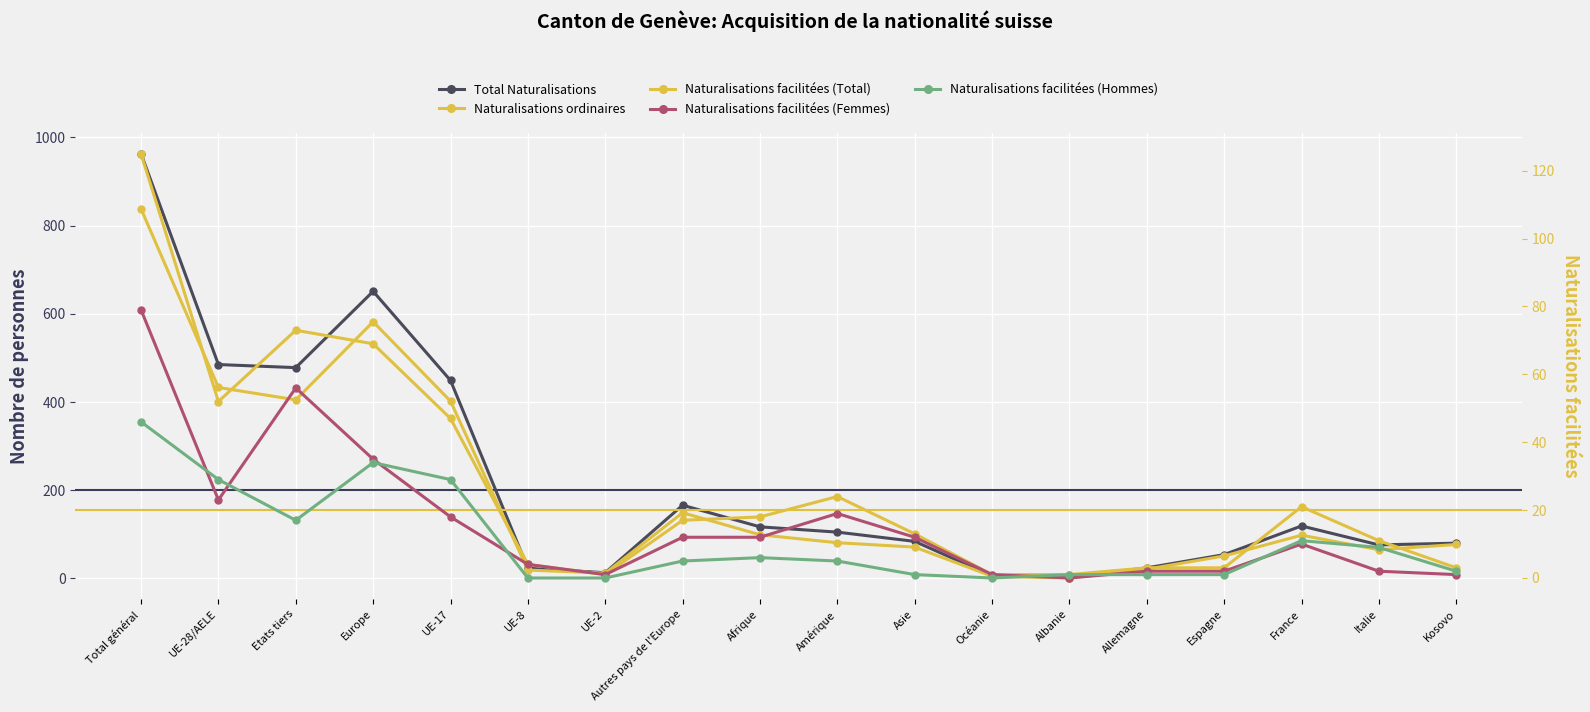

Reading left to right, list all the values displayed in this chart.

Total Naturalisations: 963	485	478	651	449	23	13	166	117	105	84	6	2	24	54	119	76	80
Naturalisations ordinaires: 838	433	405	582	402	19	12	149	99	81	71	5	1	21	51	98	65	77
Naturalisations facilitées (Total): 125	52	73	69	47	4	1	17	18	24	13	1	1	3	3	21	11	3
Naturalisations facilitées (Femmes): 79	23	56	35	18	4	1	12	12	19	12	1	0	2	2	10	2	1
Naturalisations facilitées (Hommes): 46	29	17	34	29	0	0	5	6	5	1	0	1	1	1	11	9	2